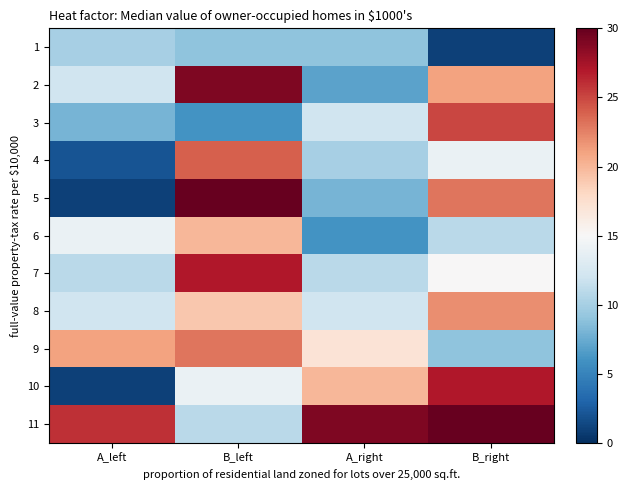

Which label corresponds to the largest value in the chart?

B_left